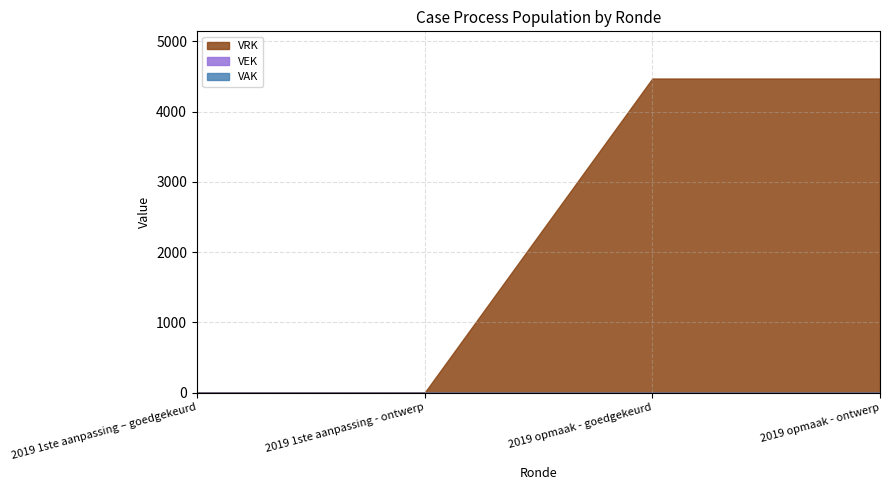

The value of VEK at 2019 opmaak - goedgekeurd is 0. True or false?

True